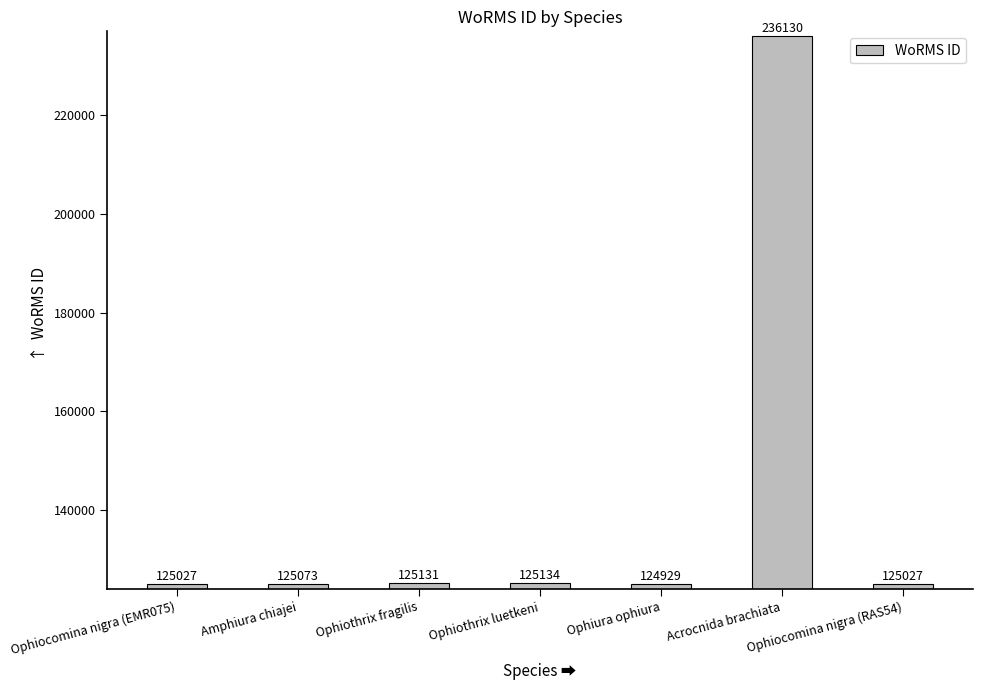

Reading left to right, transcribe all the data shown in this chart.

Ophiocomina nigra (EMR075)=125027	Amphiura chiajei=125073	Ophiothrix fragilis=125131	Ophiothrix luetkeni=125134	Ophiura ophiura=124929	Acrocnida brachiata=236130	Ophiocomina nigra (RAS54)=125027